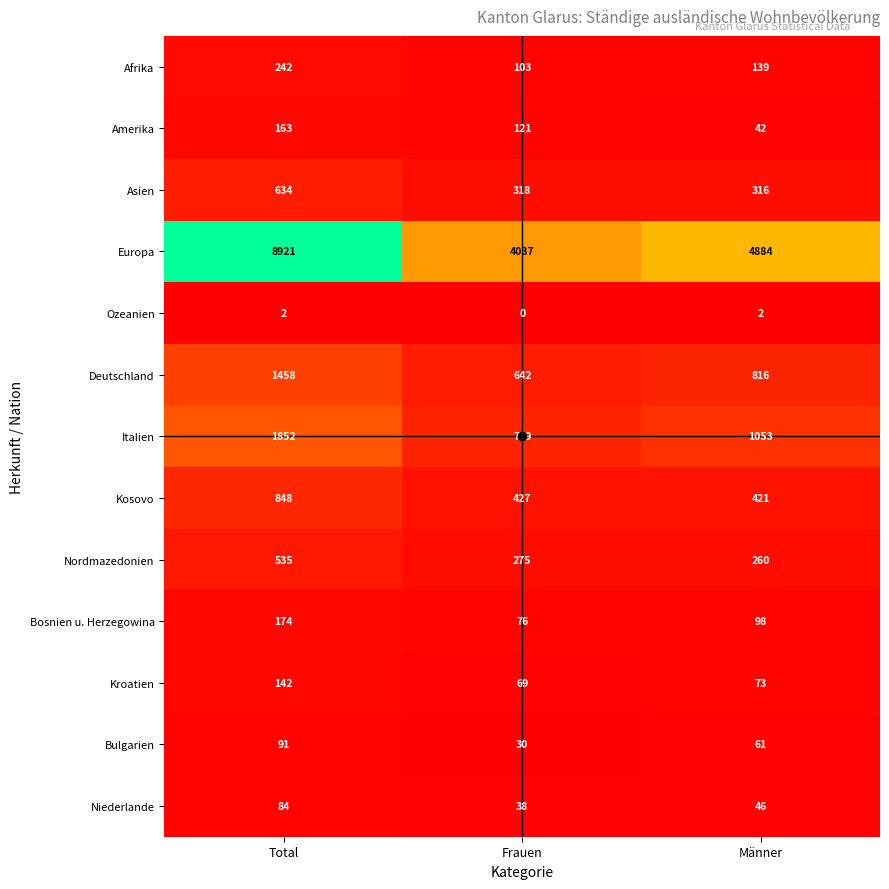

What is the sum of the Asien values at Männer and Total?

950